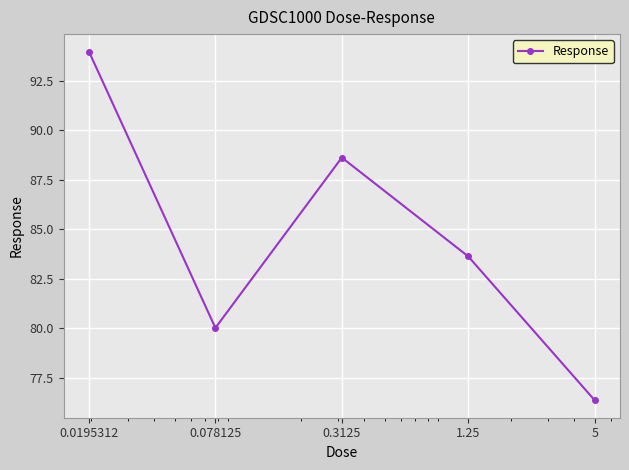

What is the greatest value displayed?

94.0